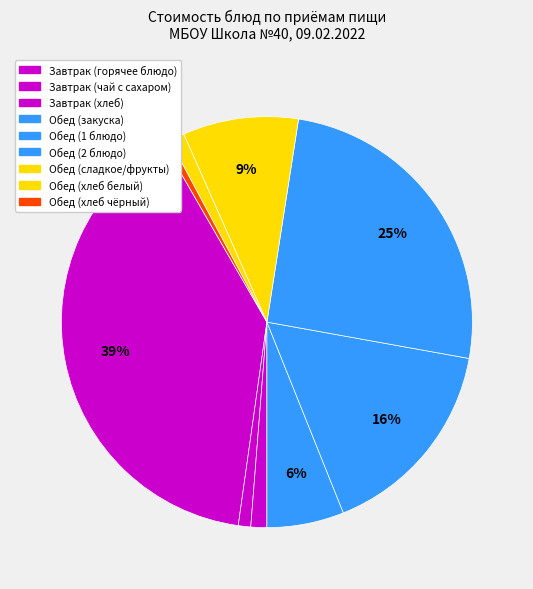

Count the number of slices in the pie.

9